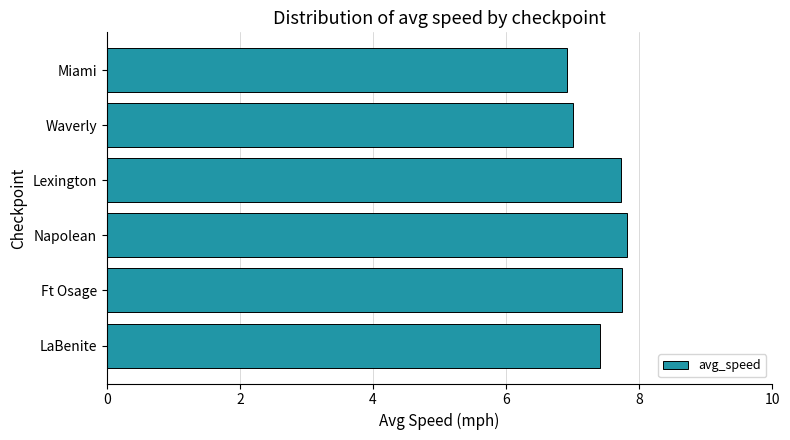

What is the minimum value shown in the chart?

6.9